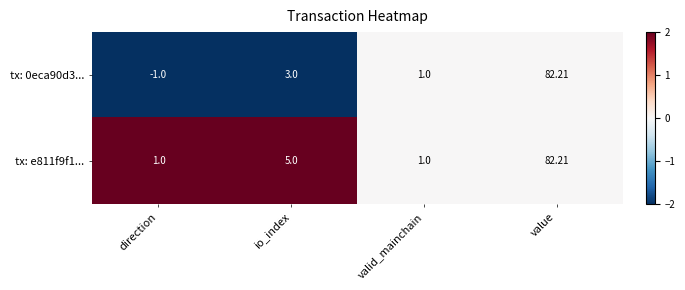

List the labels in order of tx: 0eca90d3... value, smallest first.

direction, valid_mainchain, io_index, value